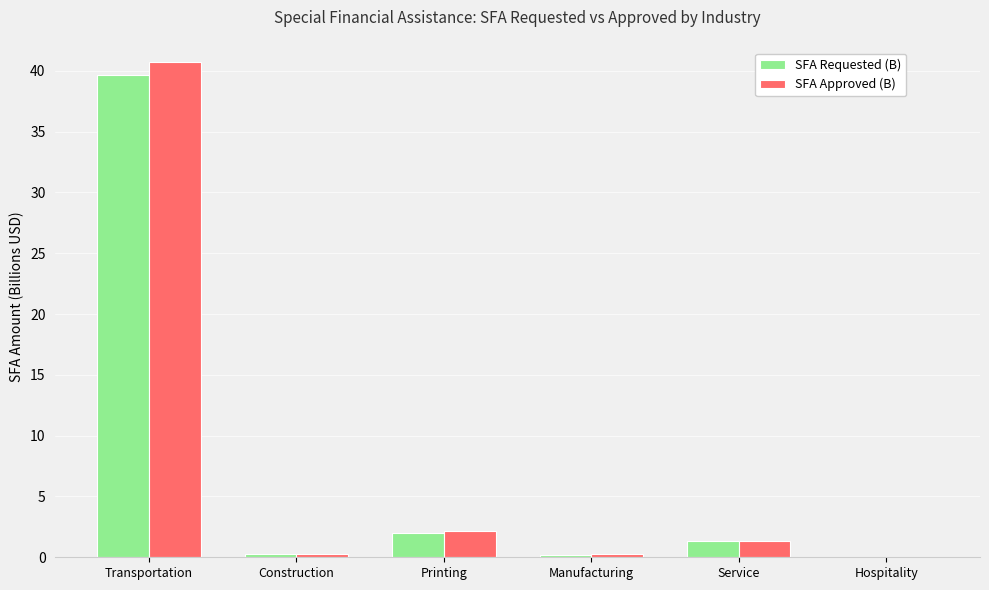

Which series has the widest spread of values?

SFA Approved (B)